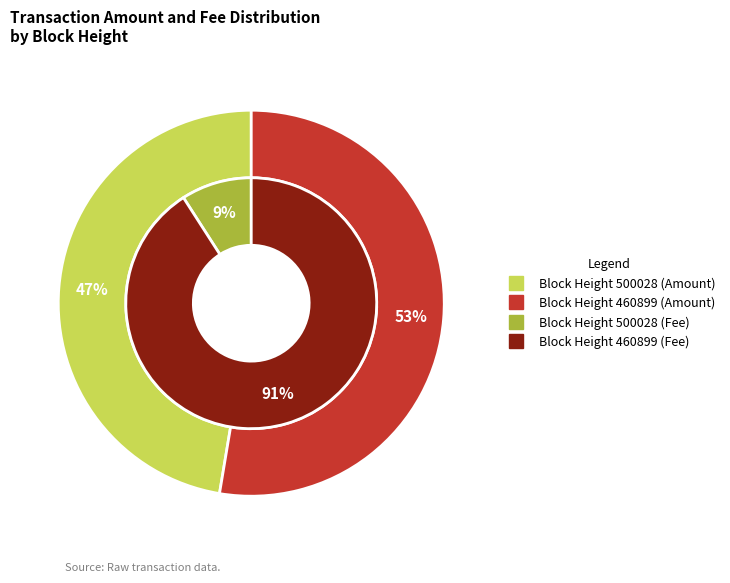

Is 460899 the majority of the pie?

Yes